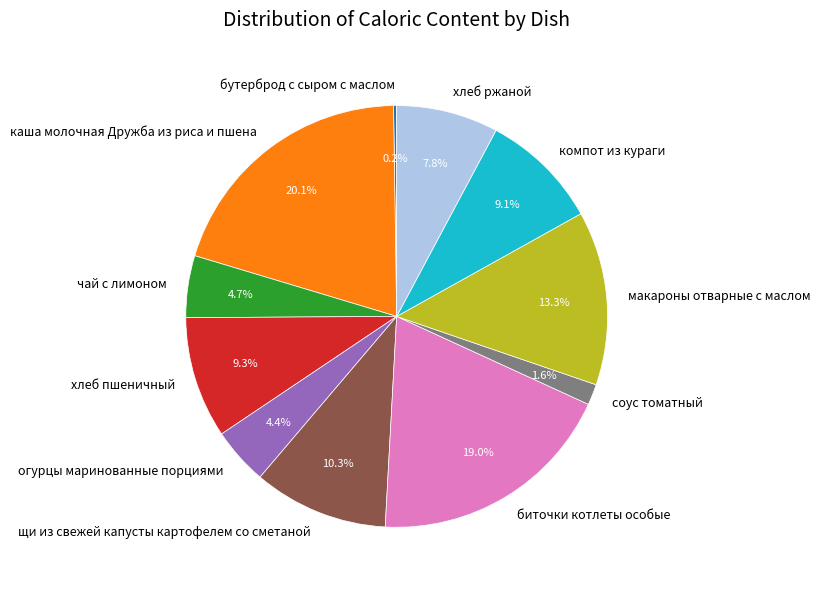

Which slice is the largest?

каша молочная Дружба из риса и пшена